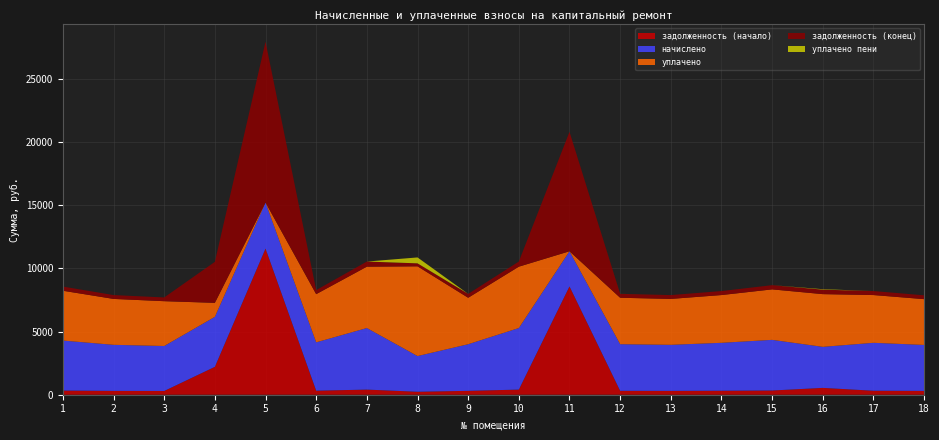

Reading left to right, extract all data points from this chart.

задолженность (начало): 329.8	303.8	296.6	2208.6	11568.0	319.0	406.1	235.4	307.4	406.1	8573.3	309.1	303.8	316.1	334.1	541.4	316.1	303.1
начислено: 3957.1	3646.1	3559.7	3957.1	3646.1	3827.5	4873.0	2825.3	3689.3	4873.0	2782.1	3689.3	3646.1	3793.0	4009.0	3248.6	3793.0	3637.4
уплачено: 3943.4	3633.4	3547.3	1107.0	0.0	3813.9	4856.0	7102.4	3676.5	4856.0	0.0	3676.5	3633.4	3779.8	3995.0	4171.7	3779.8	3624.8
задолженность (конец): 329.8	303.8	296.6	3245.1	12728.1	319.0	406.1	235.4	307.4	406.1	9453.2	307.4	303.8	316.1	334.1	354.5	316.1	303.1
уплачено пени: 0.0	0.0	0.0	0.0	0.0	0.0	0.0	468.4	0.0	0.0	0.0	2.5	0.0	0.0	0.0	36.4	0.0	0.0